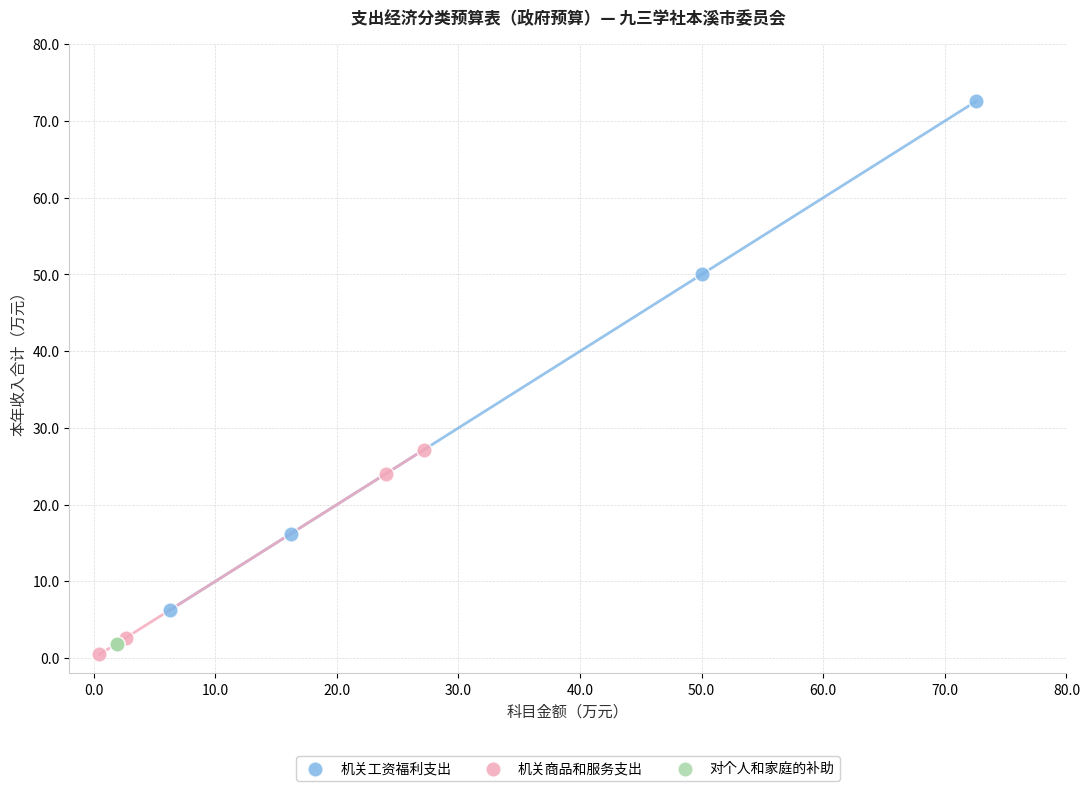

What are all the series names shown in the legend?

机关工资福利支出, 机关商品和服务支出, 对个人和家庭的补助